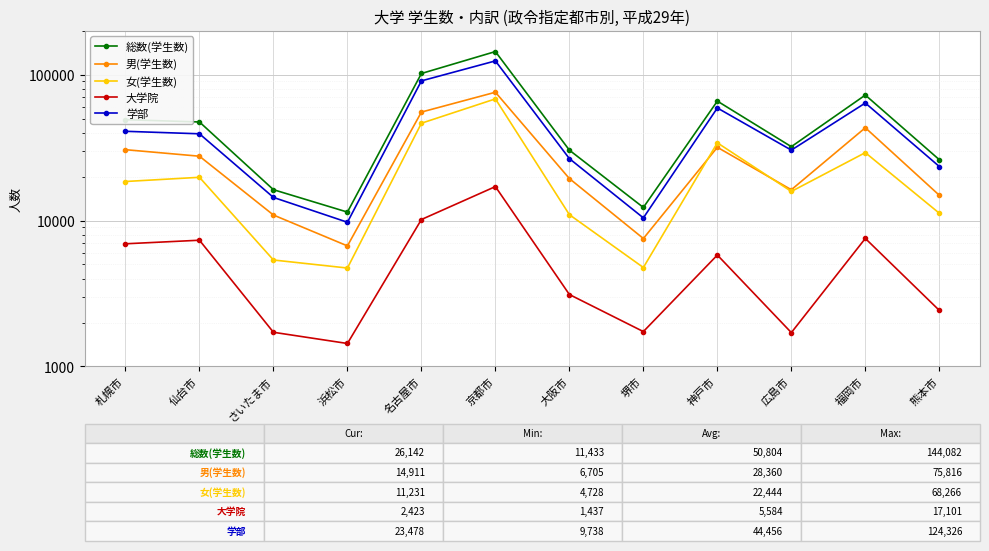

The 学部 series shows 63964 at 福岡市. True or false?

True